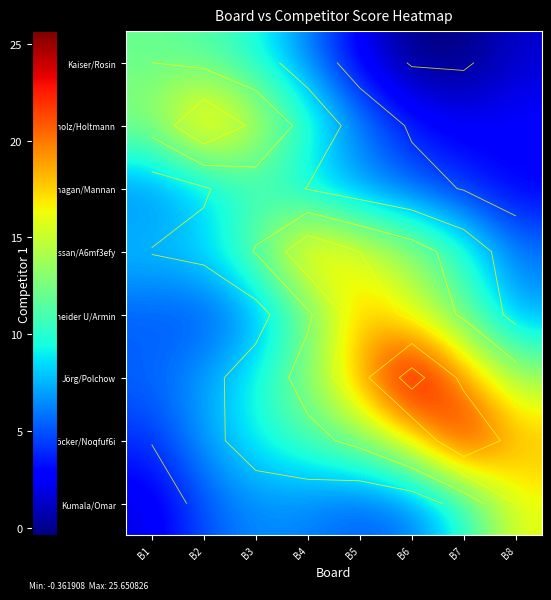

Rank the series at B7 from highest to lowest value.

Böcker/Noqfuf6i, Jörg/Polchow, Schneider U/Armin, Hassan/A6mf3efy, Kumala/Omar, Kanagan/Mannan, Sponholz/Holtmann, Kaiser/Rosin